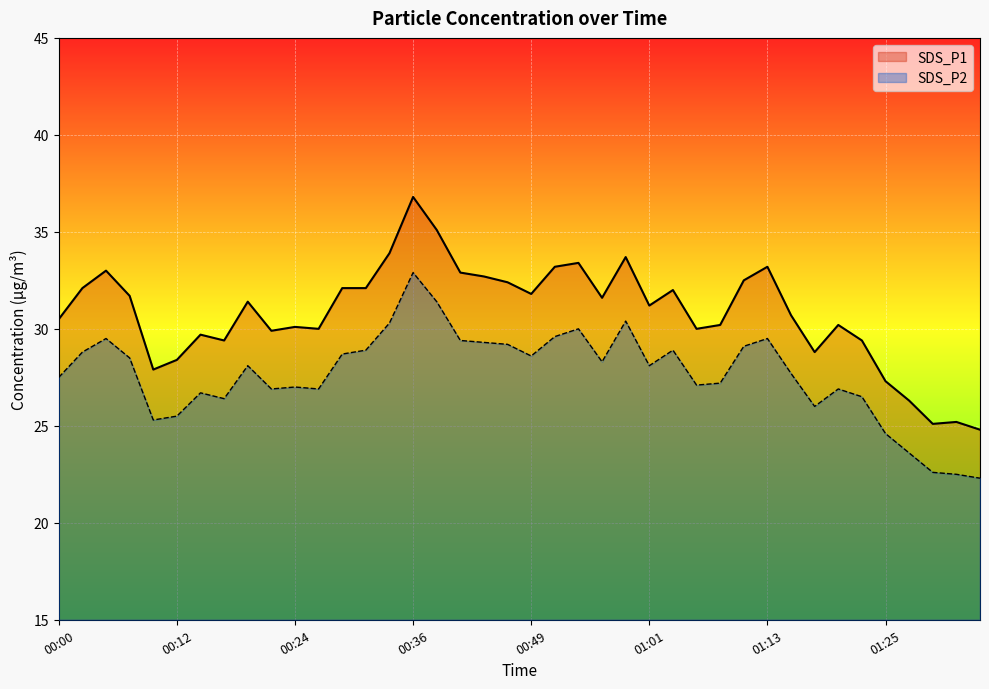

What position from the right is 00:29?

28